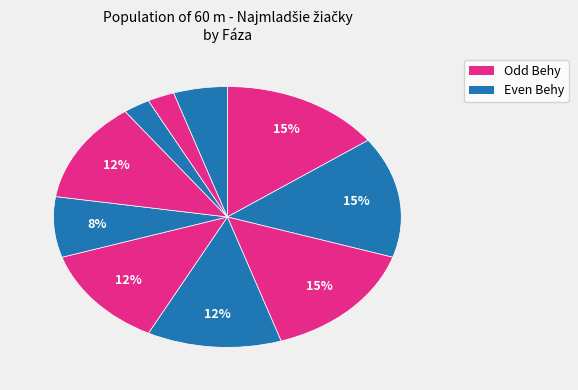

Does any single category account for the majority?

No